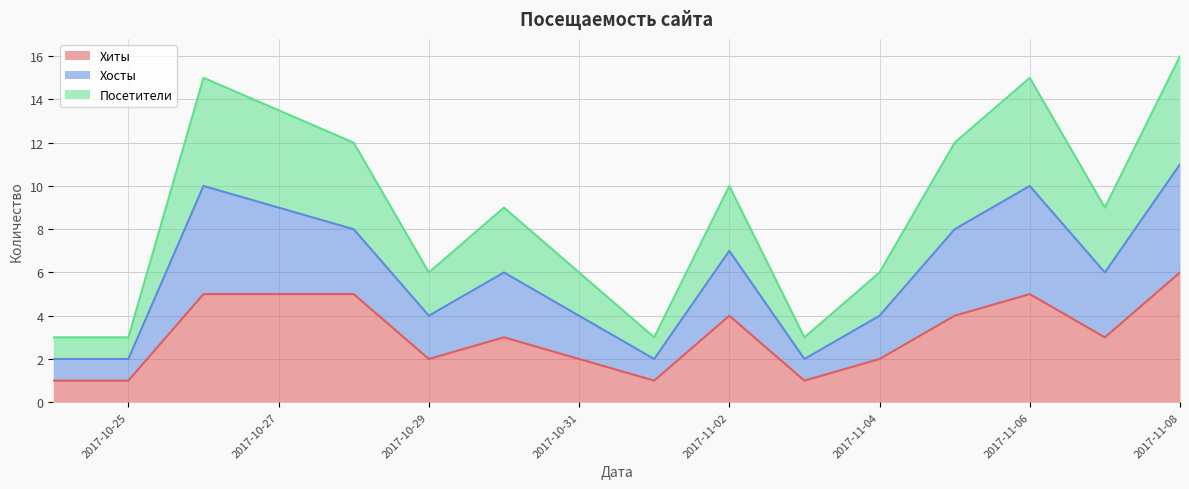

Between 2017-11-03 and 2017-11-06, which series saw the biggest shift?

Хосты